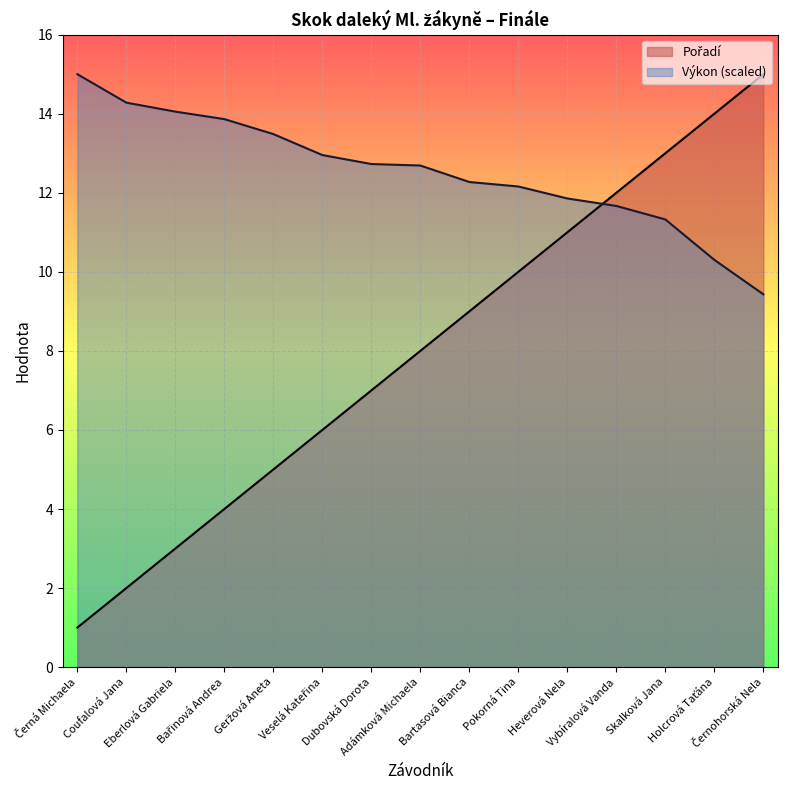

How many lines are shown in the chart?

2